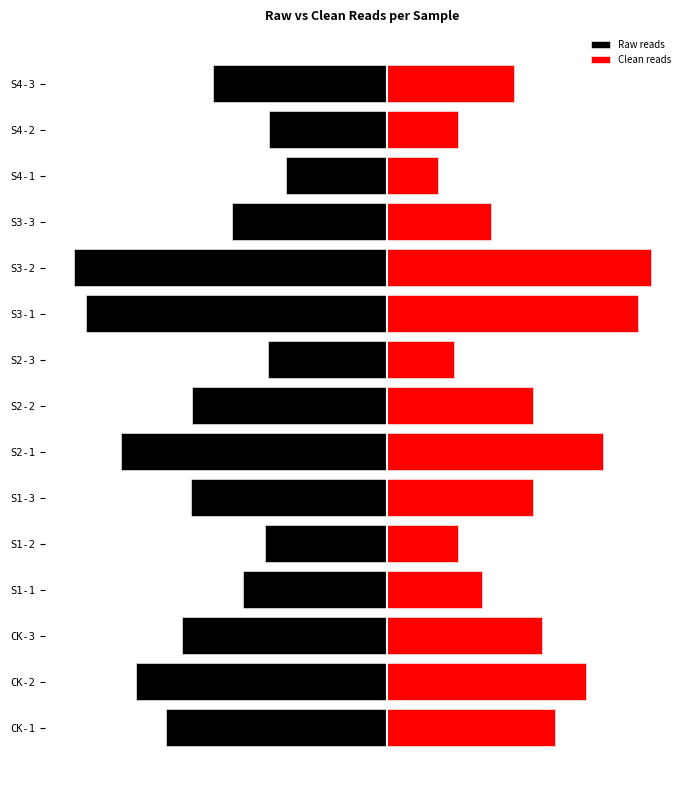

True or false: Raw reads has a value of -0.1 at S2-1.

True